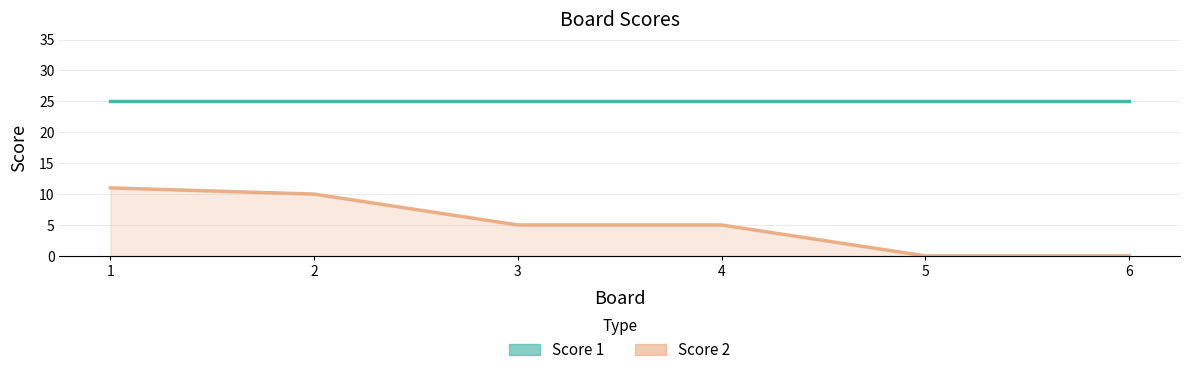

Which has a higher value, 5 or 2?

5